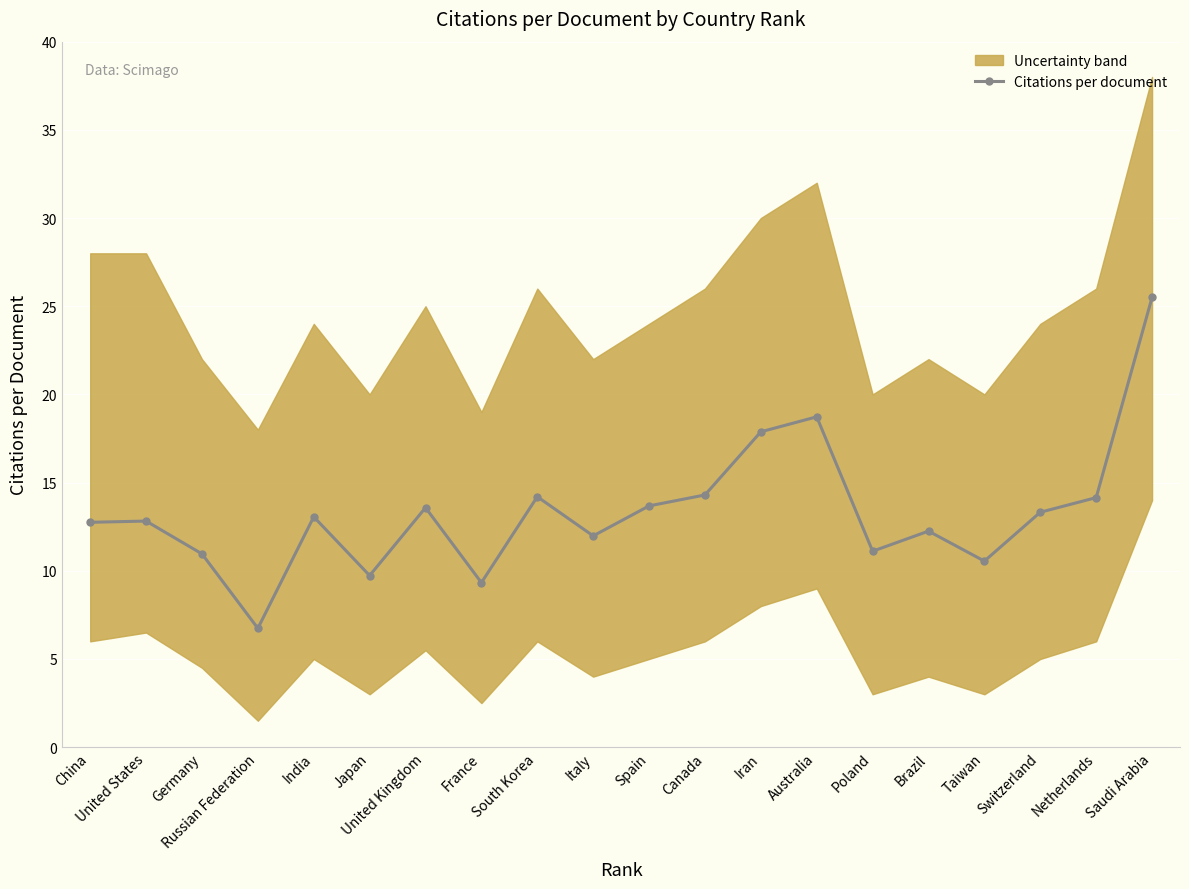

List the labels in order of value, smallest first.

Russian Federation, France, Japan, Taiwan, Germany, Poland, Italy, Brazil, China, United States, India, Switzerland, United Kingdom, Spain, Netherlands, South Korea, Canada, Iran, Australia, Saudi Arabia